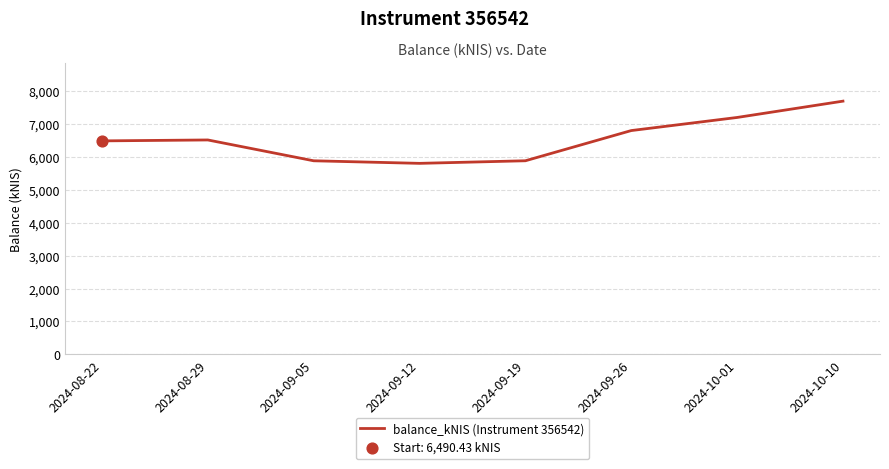

What is the change in value from 2024-08-22 to 2024-09-12?

-683.3